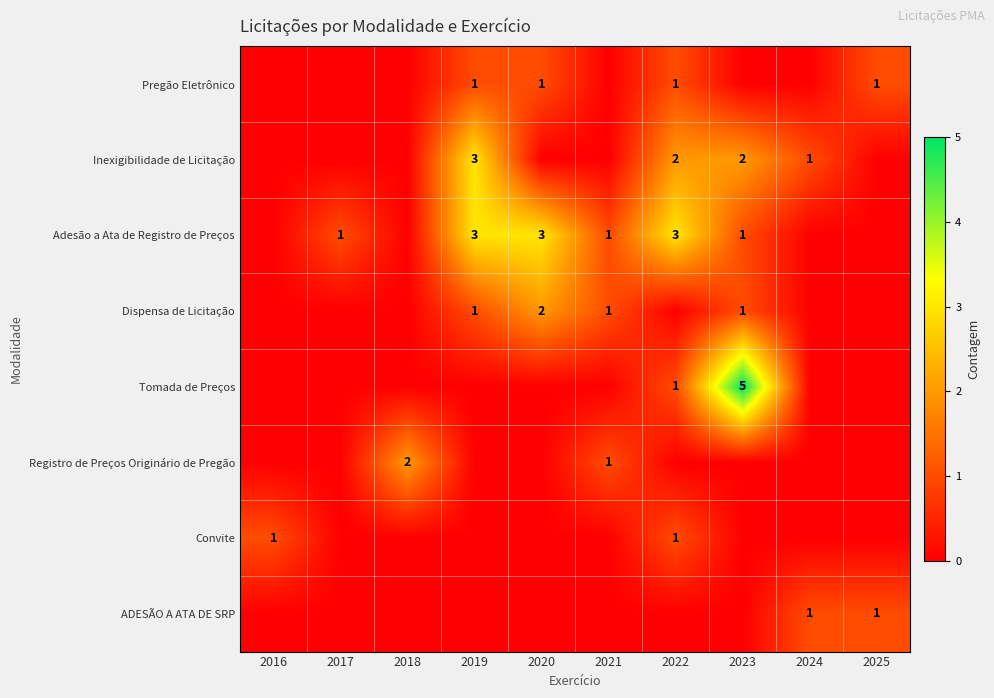

True or false: Adesão a Ata de Registro de Preços has a value of 4 at 2022.

False